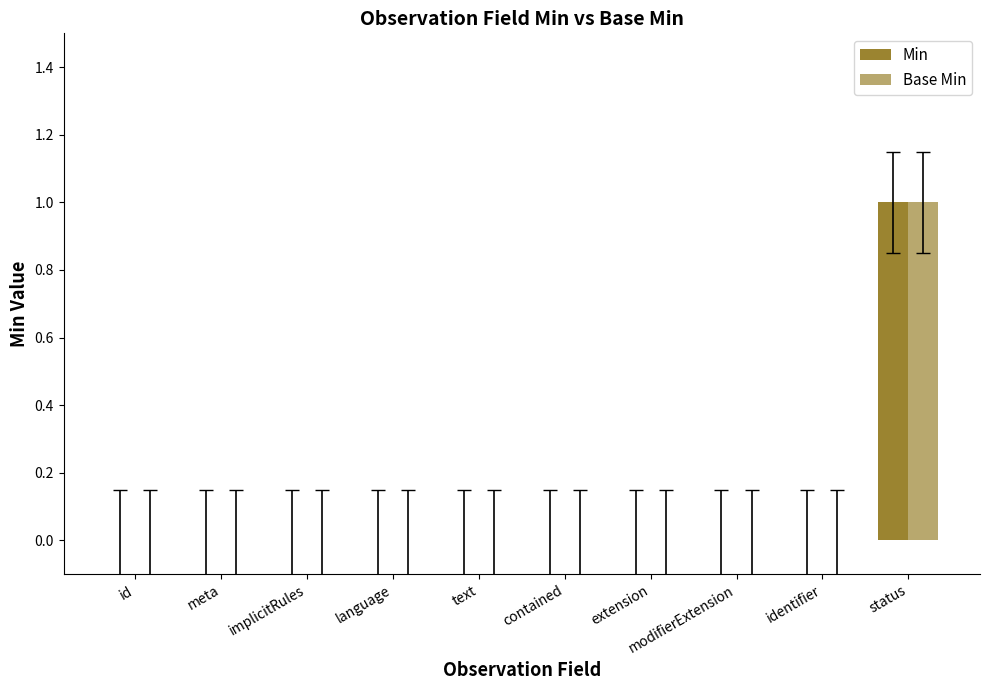

Between id and identifier, which series saw the biggest shift?

Min